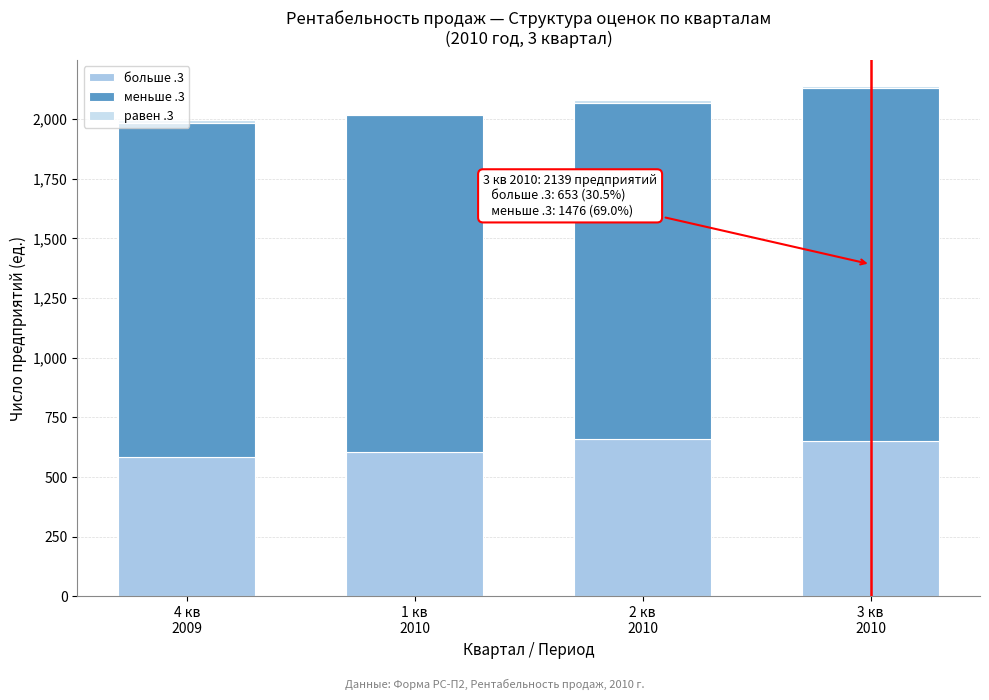

What is the maximum value for больше .3?

659.5